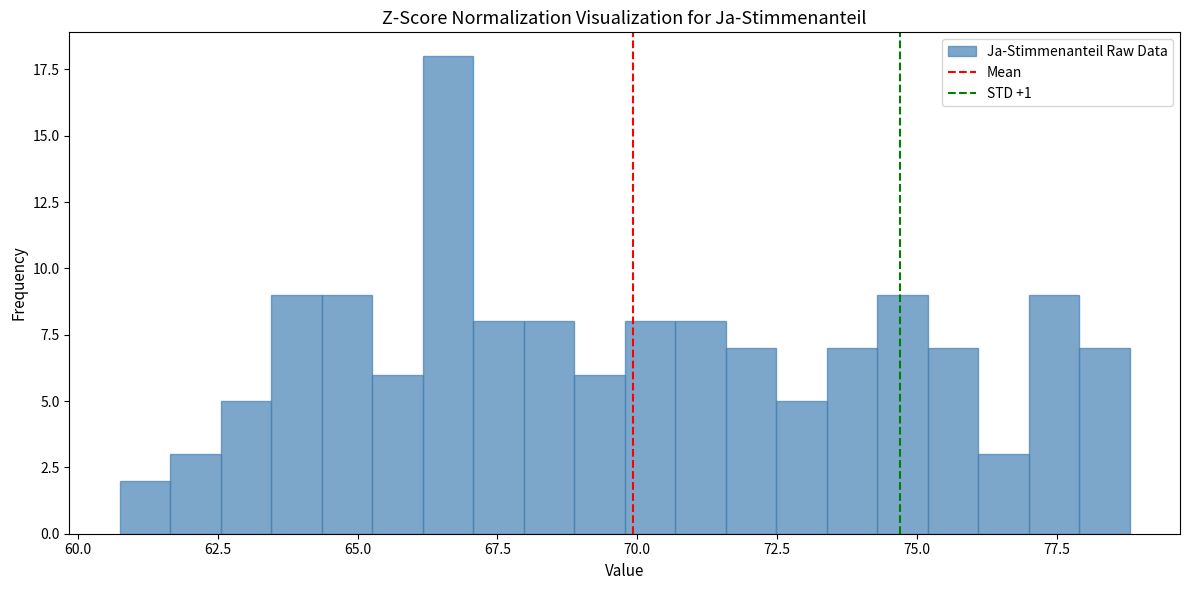

Around what value on the x-axis is the tallest bar? Give the approximate position of its centre, as read against the axis.

66.5